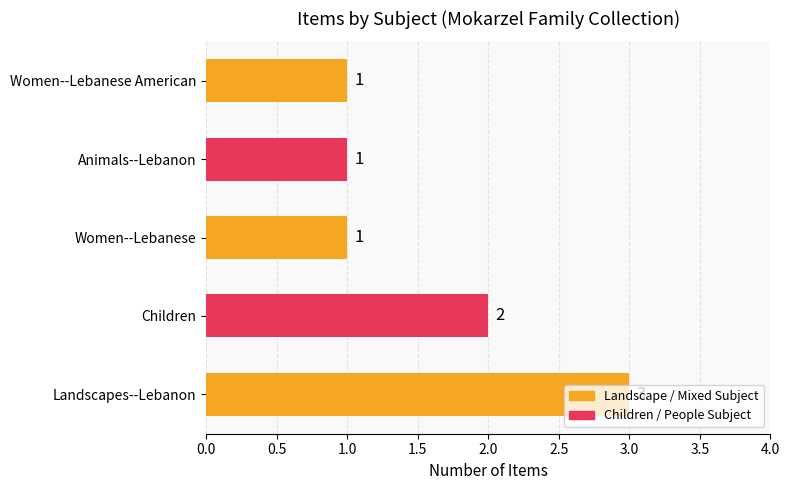

What is the average value?

2